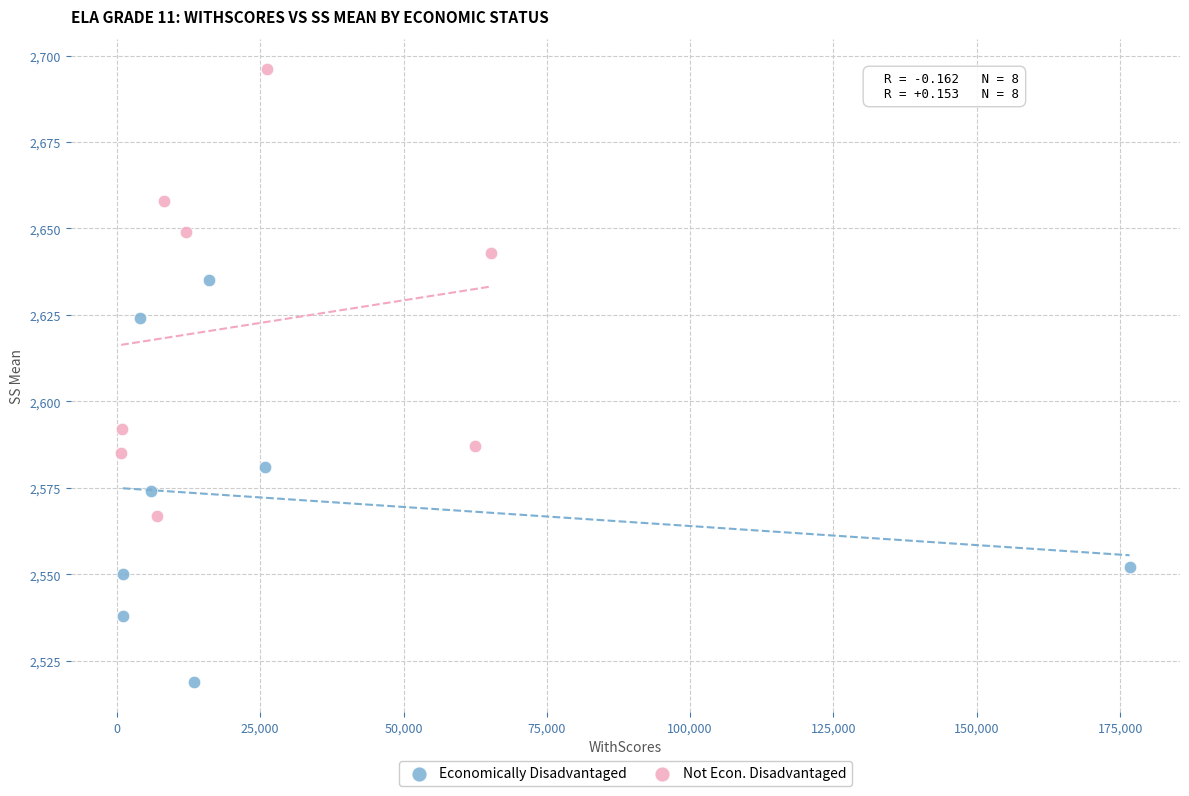

Which series reaches the minimum Y coordinate?

Economically Disadvantaged